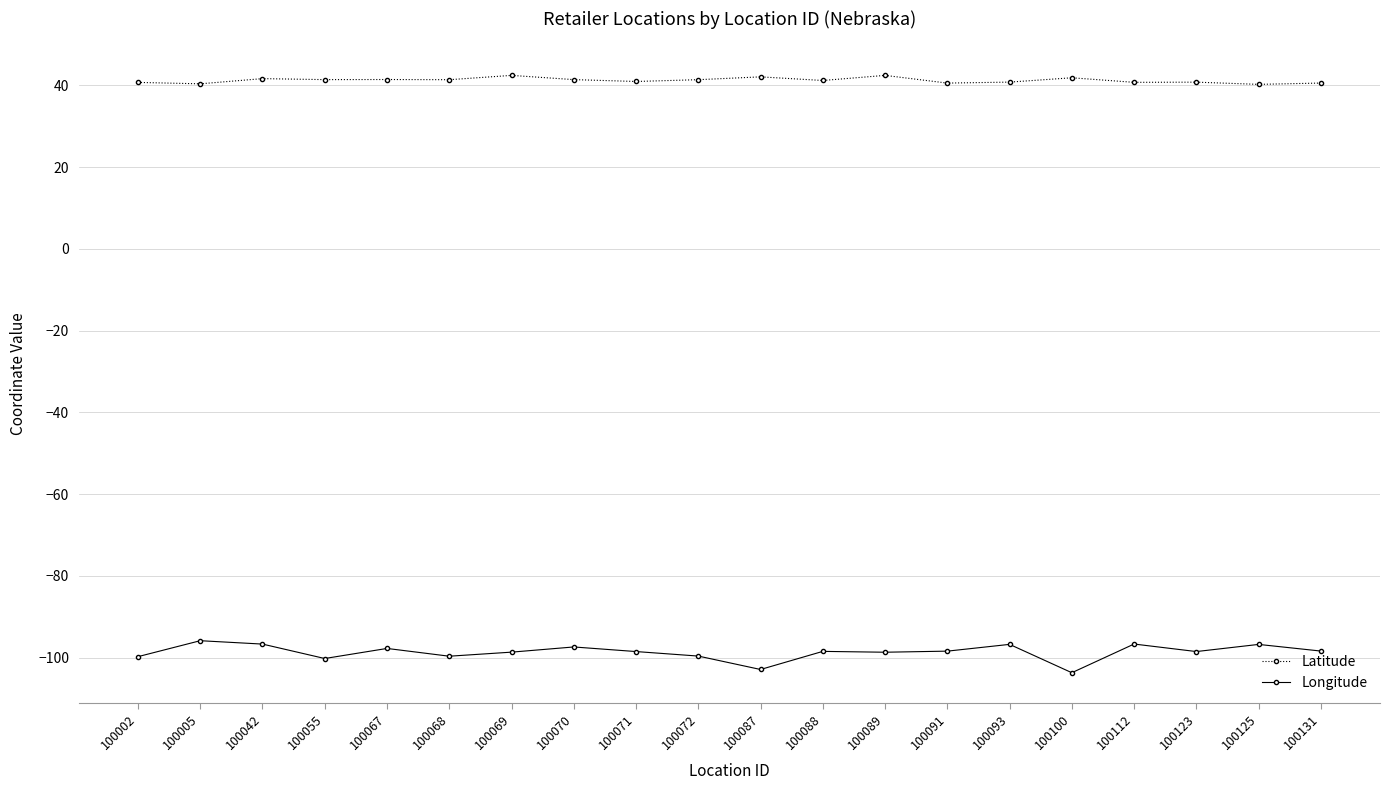

What is the total value across all series at 100005?

-55.4